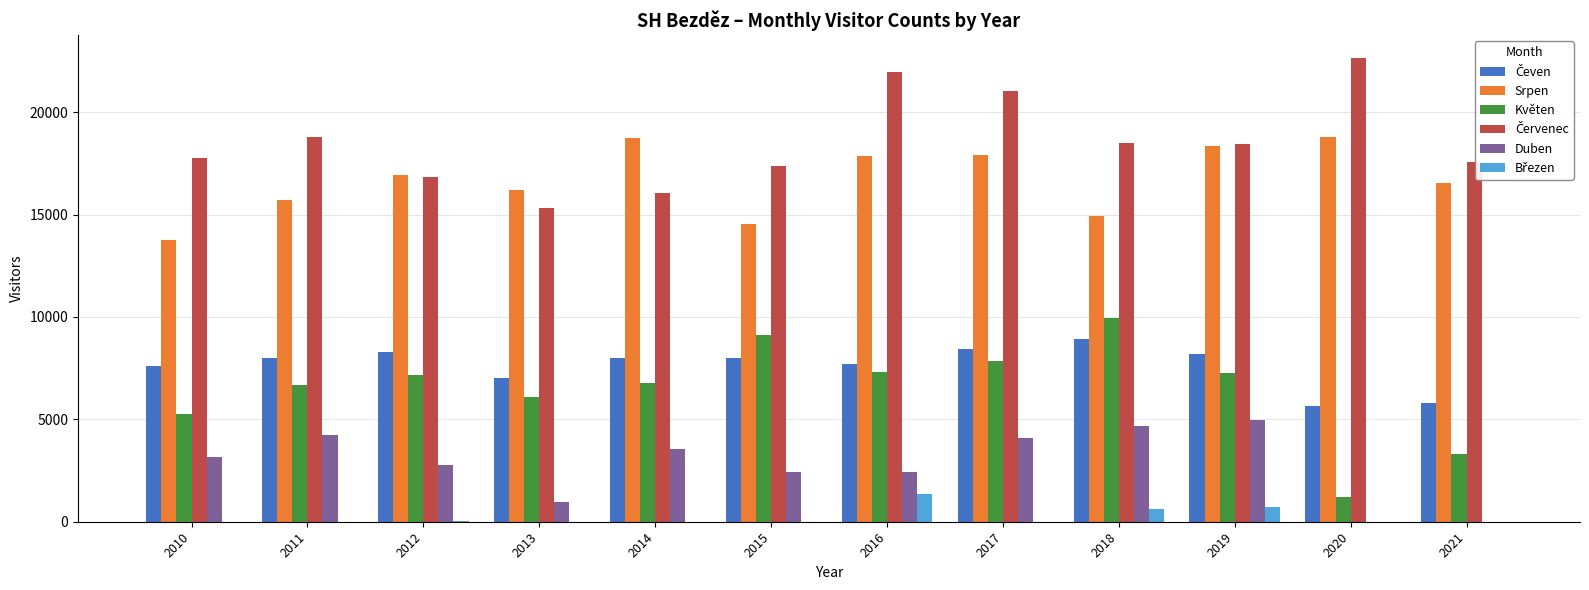

The value of Květen at 2016 is 3793. True or false?

False